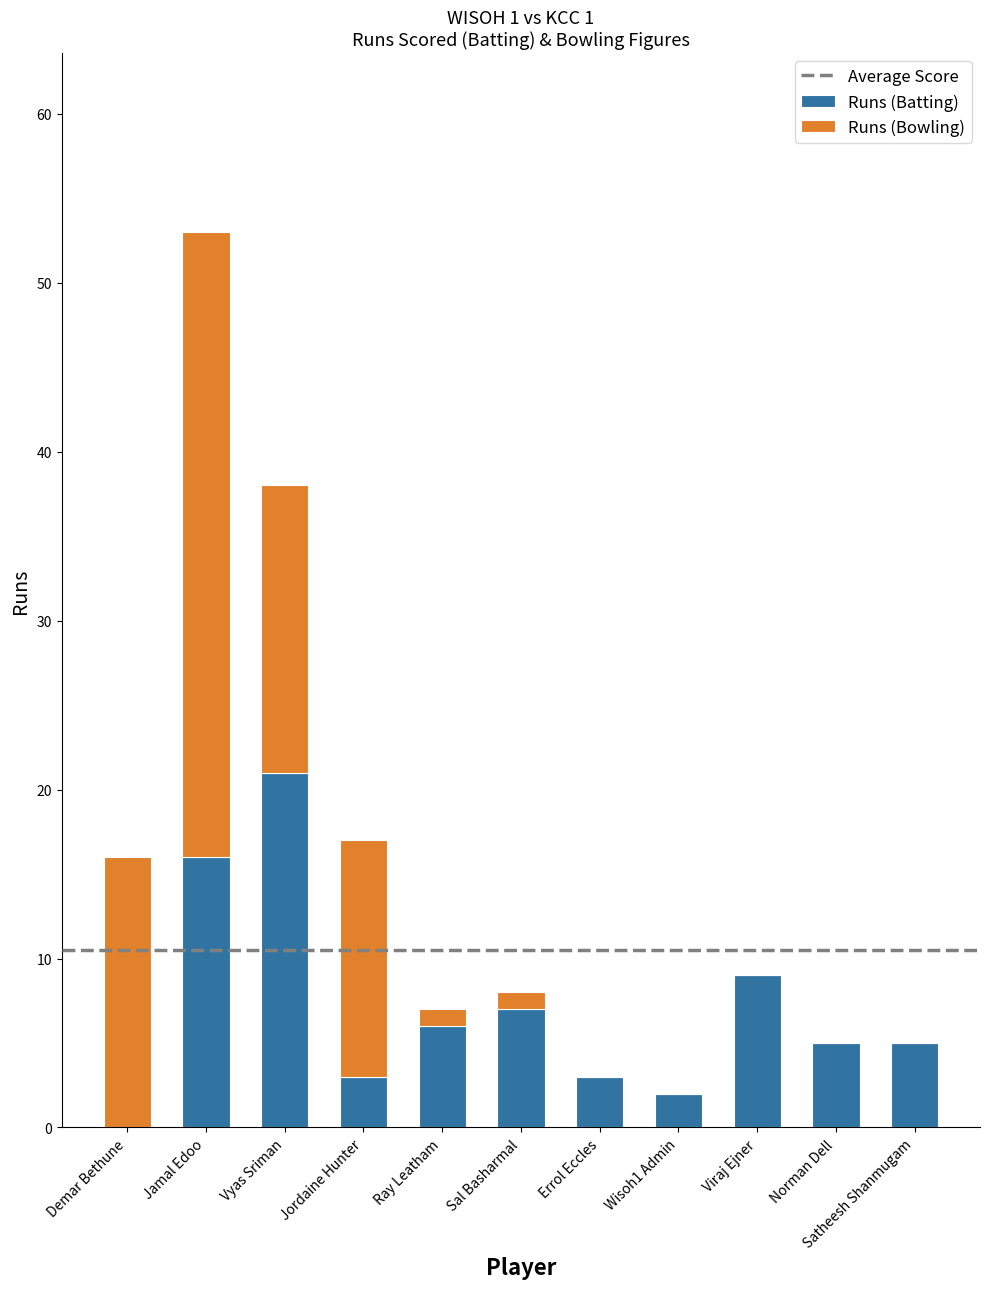

What is the sum of all Runs (Batting) values?

77